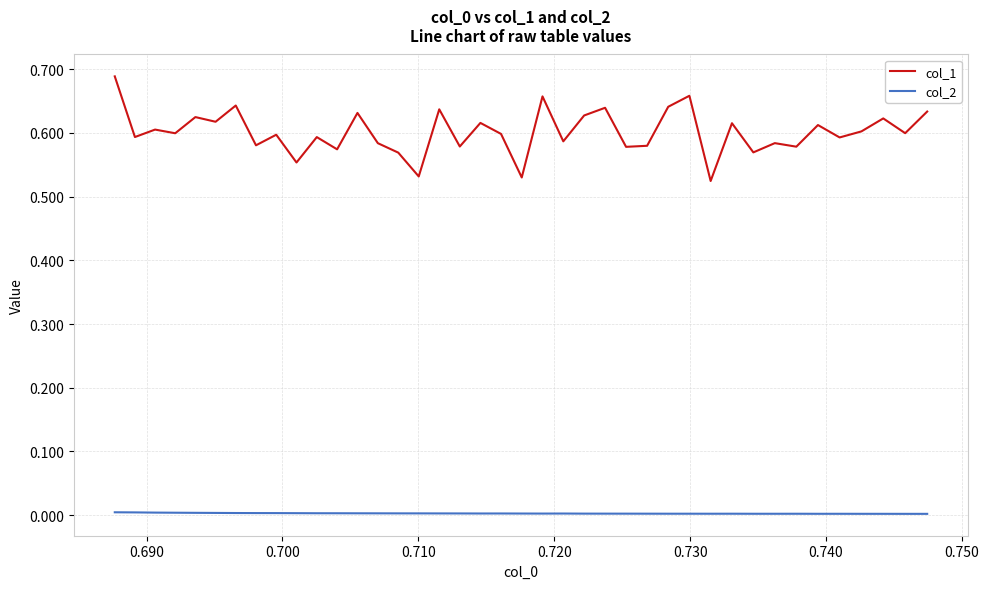

Which series has the largest total across all categories?

col_1